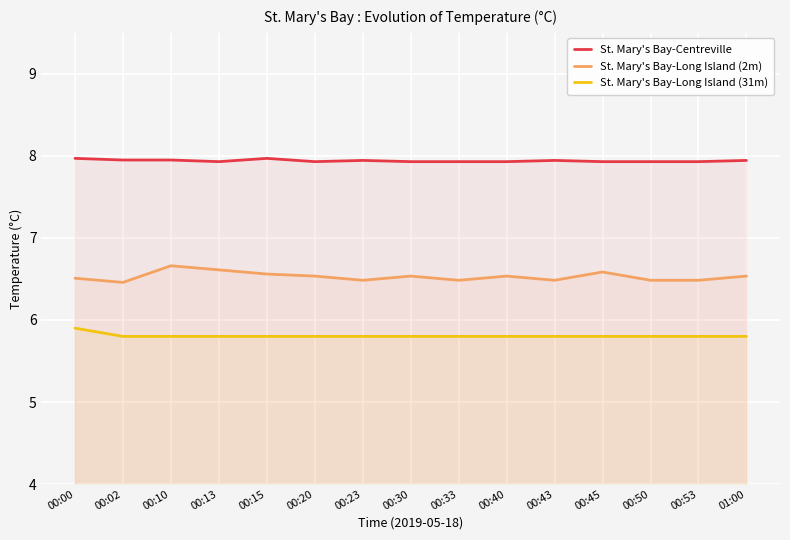

Rank the categories by St. Mary's Bay-Long Island (31m) value from lowest to highest.

00:02, 00:10, 00:13, 00:15, 00:20, 00:23, 00:30, 00:33, 00:40, 00:43, 00:45, 00:50, 00:53, 01:00, 00:00